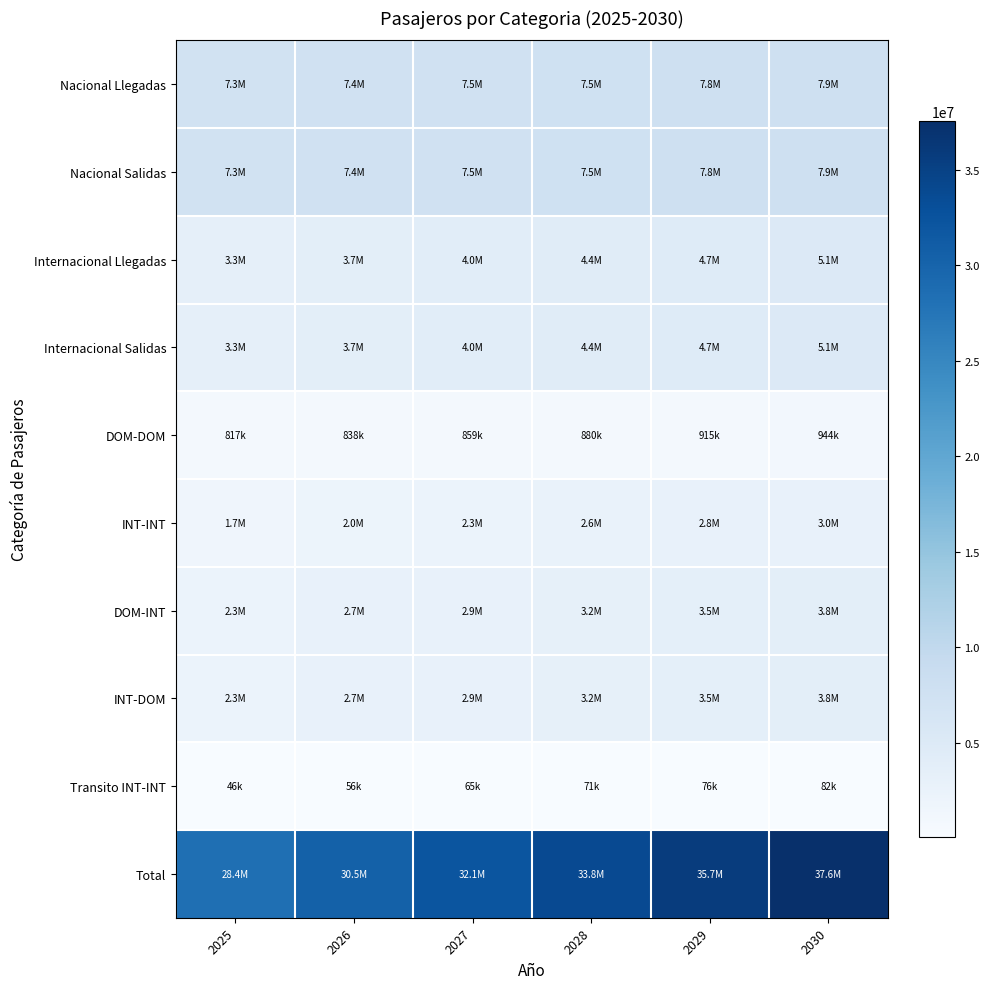

Which series has the largest range (max minus min)?

Total